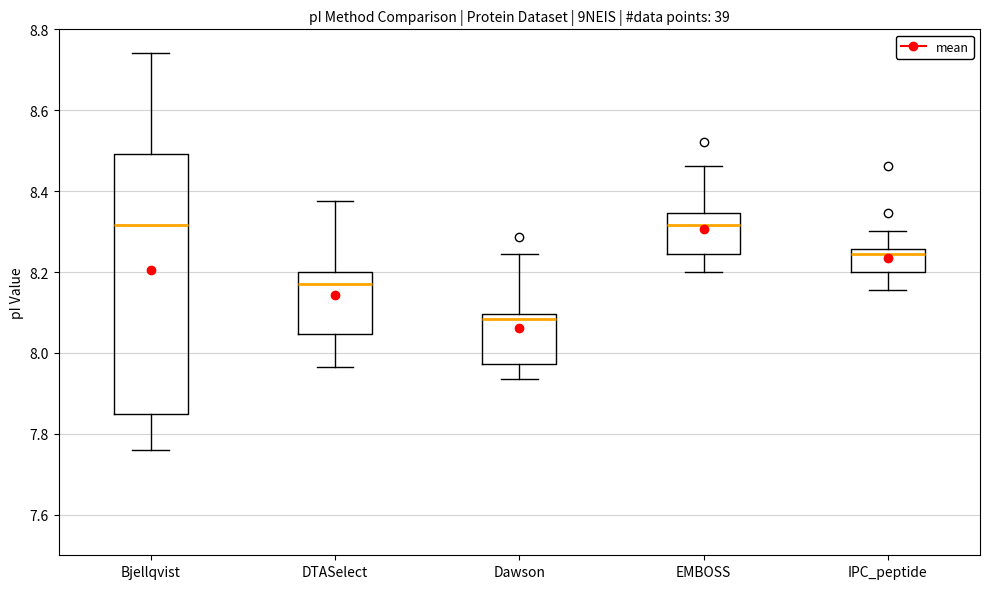

Reading left to right, read every box against the y-axis: the position of its median line, the range the box covers, and the ends of its whiskers. The values are not printed on the chart, so give them approximately, as read against the axis.

Bjellqvist: median 8.32, box 7.84 to 8.50, whiskers 7.76 to 8.74
DTASelect: median 8.18, box 8.04 to 8.20, whiskers 7.96 to 8.38
Dawson: median 8.08, box 7.98 to 8.10, whiskers 7.94 to 8.24
EMBOSS: median 8.32, box 8.24 to 8.34, whiskers 8.20 to 8.46
IPC_peptide: median 8.24, box 8.20 to 8.26, whiskers 8.16 to 8.30